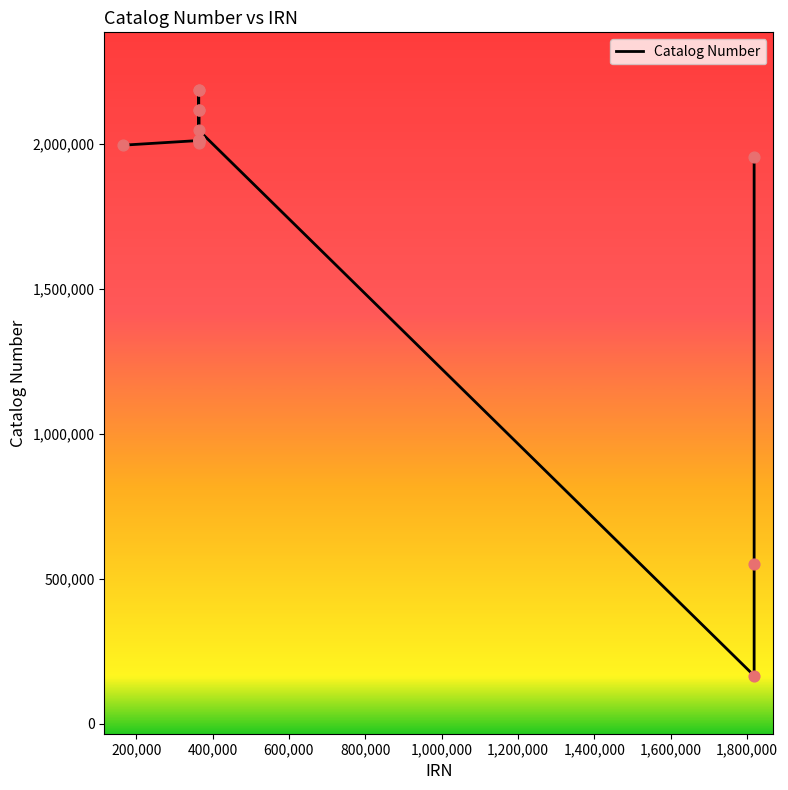

What is the difference between the maximum and minimum values?

2018492